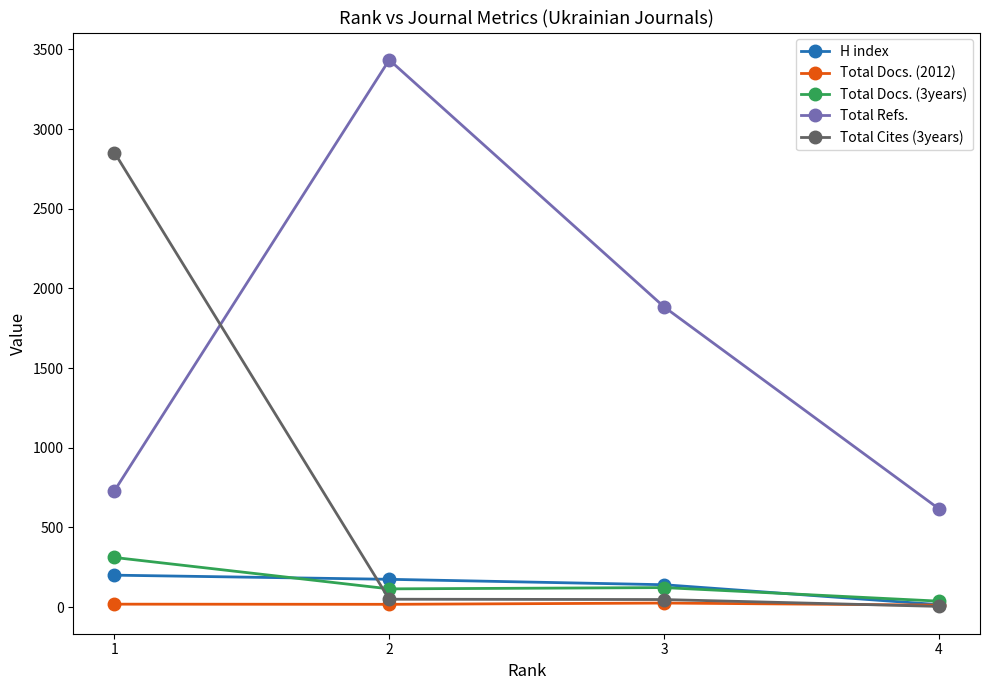

What are all the series names shown in the legend?

H index, Total Docs. (2012), Total Docs. (3years), Total Refs., Total Cites (3years)